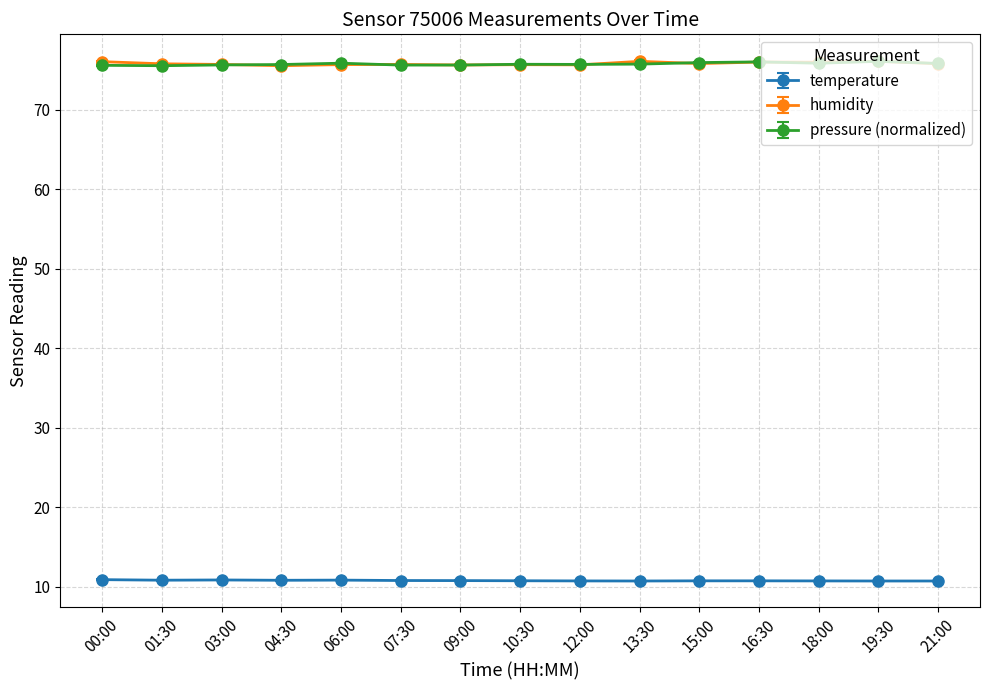

In humidity, how many points are lower than both neighbors (excluding endpoints)?

5